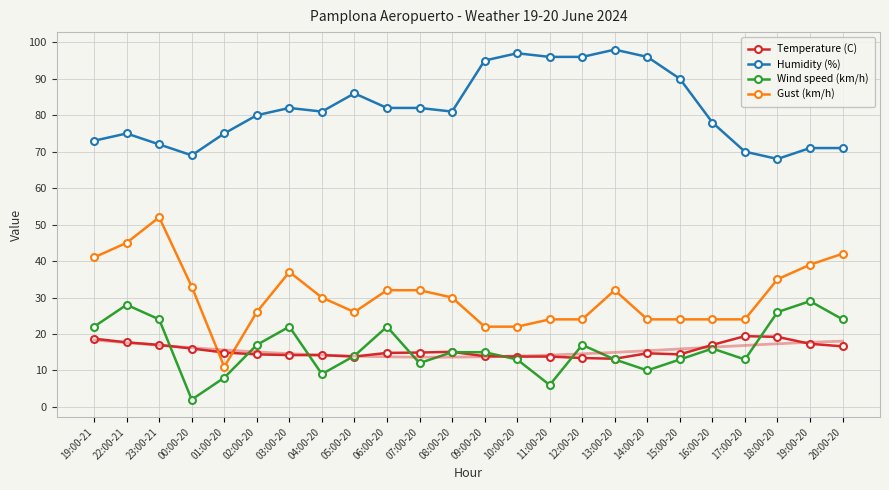

Reading right to left, extract all data points from this chart.

Temperature (C): 16.6	17.3	19.2	19.4	17.0	14.4	14.7	13.2	13.4	13.8	13.8	13.9	15.1	14.9	14.8	13.8	14.2	14.2	14.4	14.9	16.0	17.0	17.7	18.7
Humidity (%): 71.0	71.0	68.0	70.0	78.0	90.0	96.0	98.0	96.0	96.0	97.0	95.0	81.0	82.0	82.0	86.0	81.0	82.0	80.0	75.0	69.0	72.0	75.0	73.0
Wind speed (km/h): 24.0	29.0	26.0	13.0	16.0	13.0	10.0	13.0	17.0	6.0	13.0	15.0	15.0	12.0	22.0	14.0	9.0	22.0	17.0	8.0	2.0	24.0	28.0	22.0
Gust (km/h): 42.0	39.0	35.0	24.0	24.0	24.0	24.0	32.0	24.0	24.0	22.0	22.0	30.0	32.0	32.0	26.0	30.0	37.0	26.0	11.0	33.0	52.0	45.0	41.0